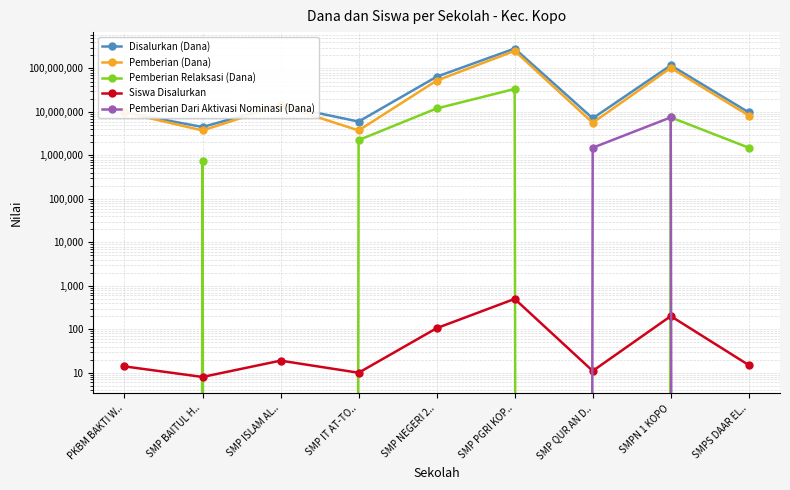

What is the maximum value for Disalurkan (Dana)?

287250000